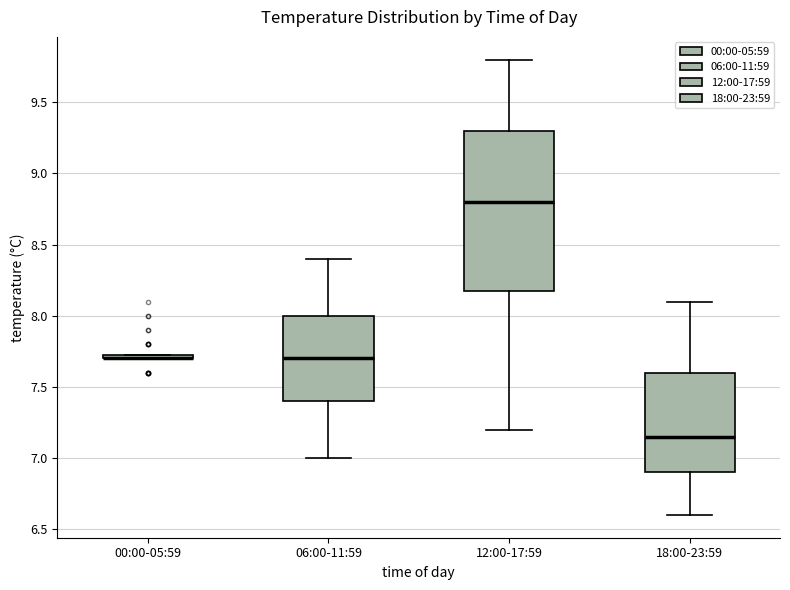

Comparing the boxes themselves (not the whiskers), which one is the tallest?

12:00-17:59